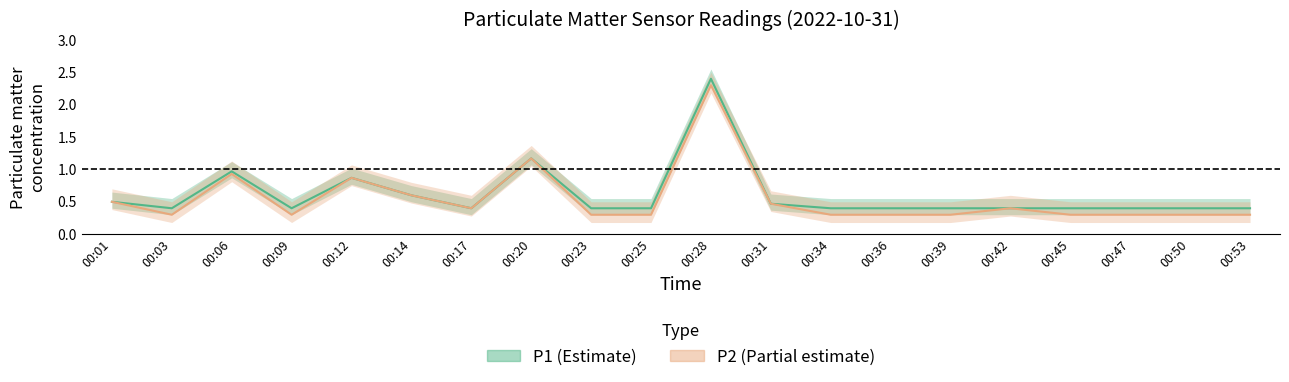

Which series changed the most between 00:03 and 00:42?

P2